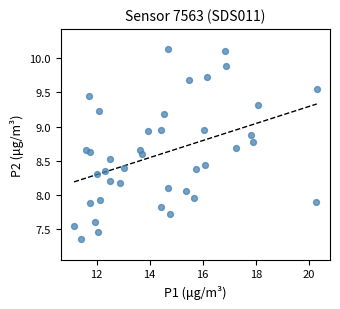

What is the range of X values (max minus min)?

9.2